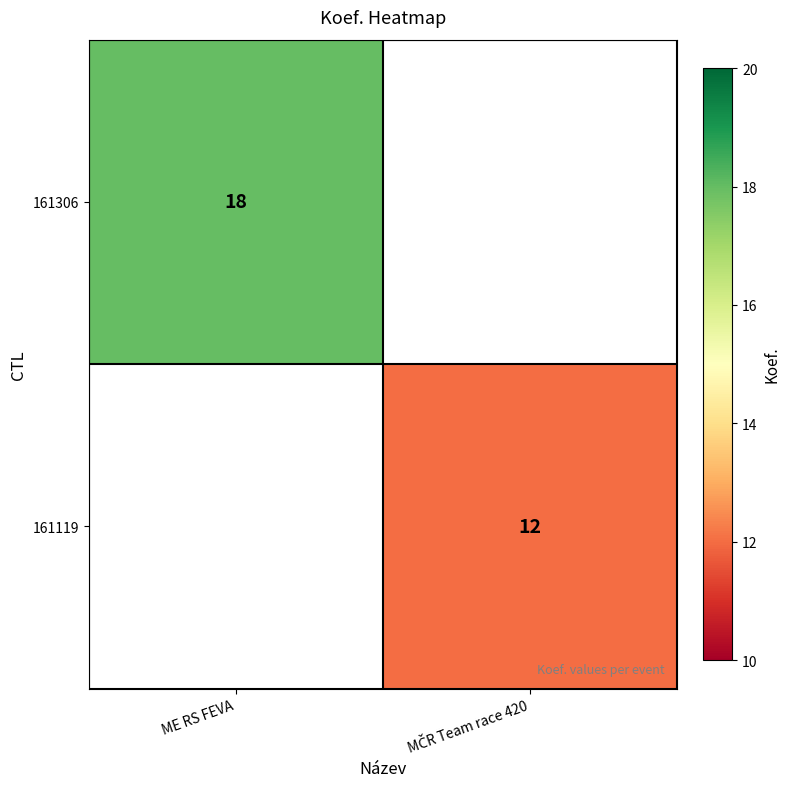

Is it true that 161306 equals 4 at ME RS FEVA?

False